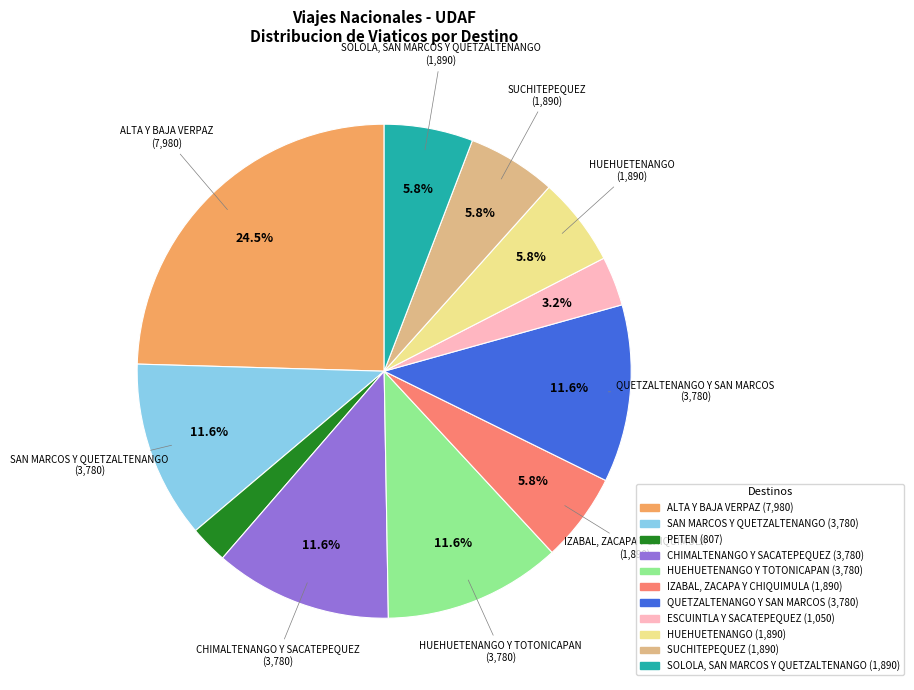

Does any single category account for the majority?

No